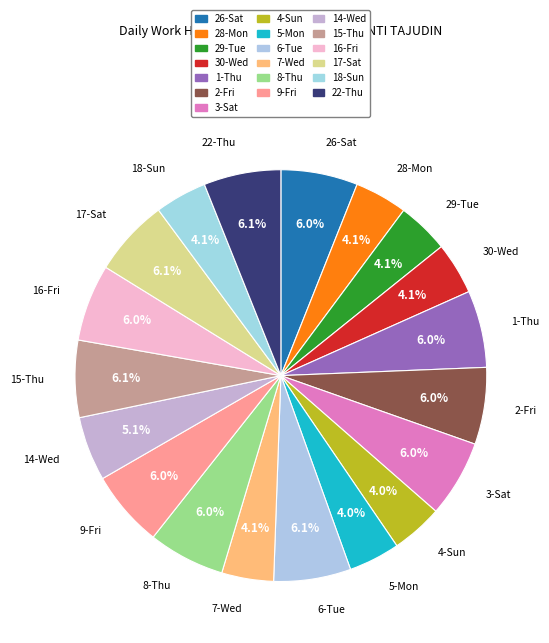

How many slices are in this pie chart?

19